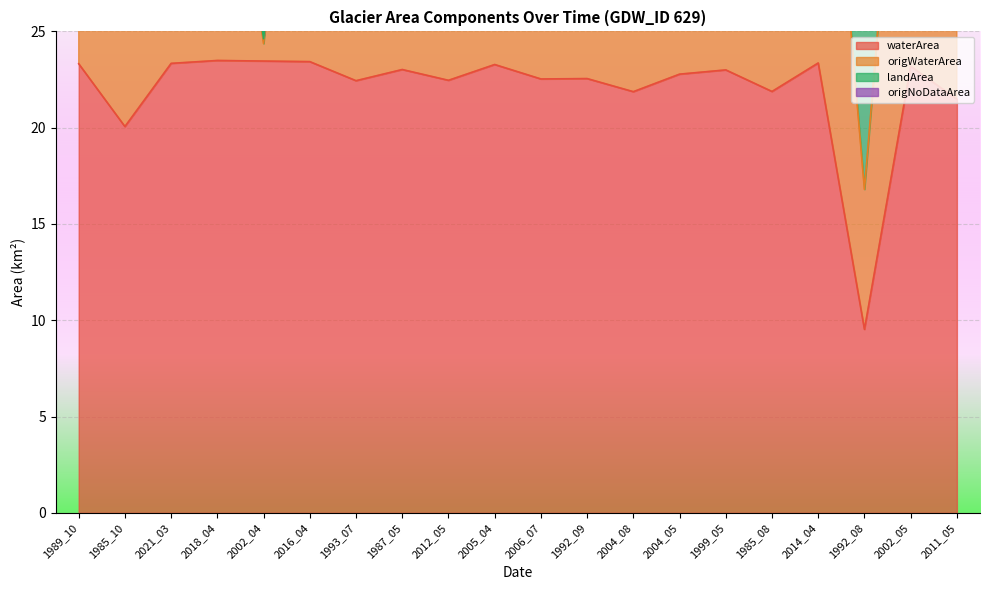

Where is waterArea nearest to the value 16?

1985_10